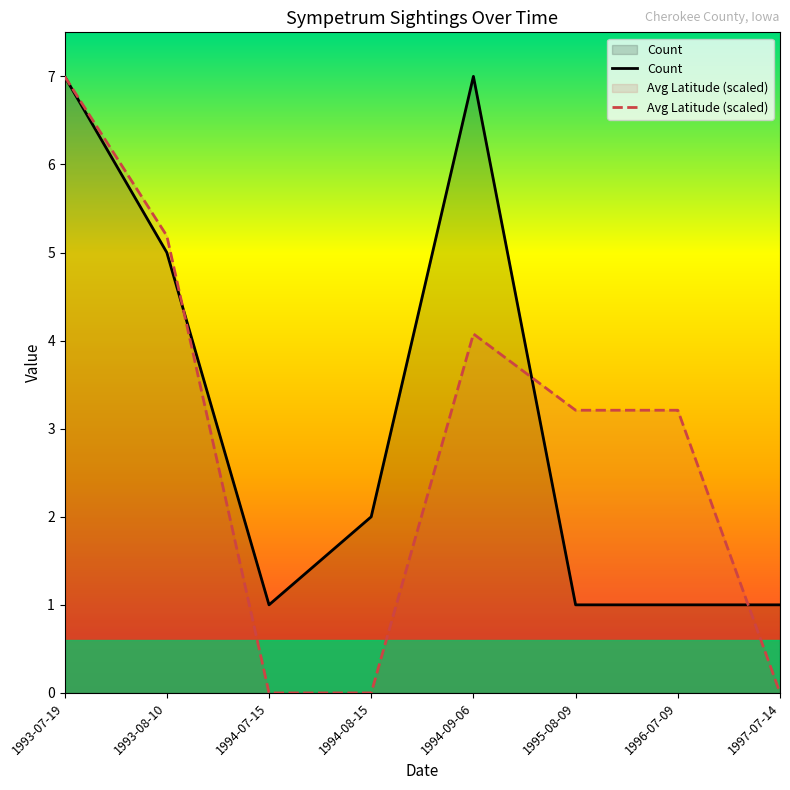

What is the label of the 1st point from the right?

1997-07-14